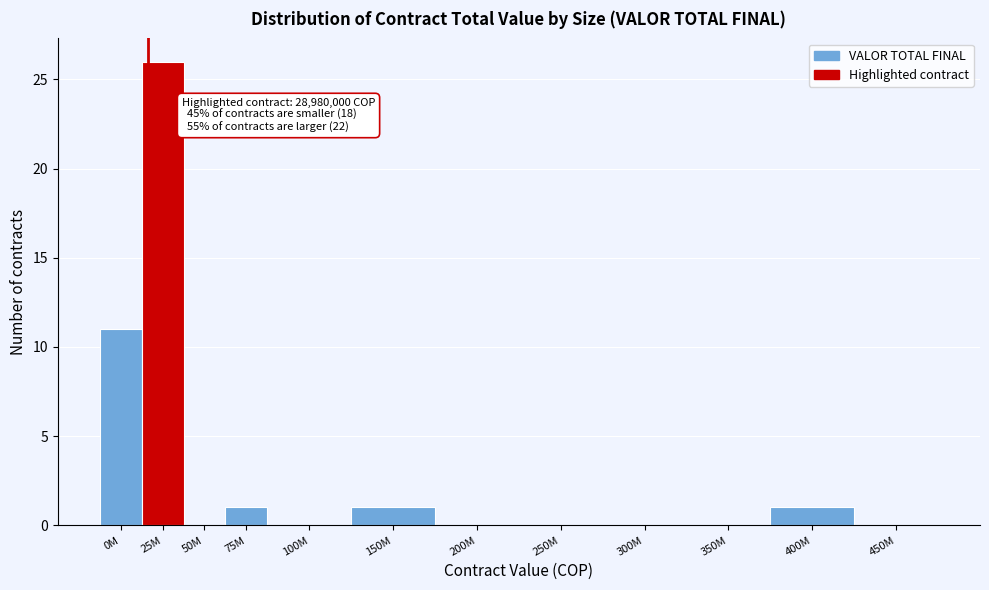

Reading left to right, transcribe all the data shown in this chart.

0M=11	25M=26	50M=0	75M=1	100M=0	150M=1	200M=0	250M=0	300M=0	350M=0	400M=1	450M=0